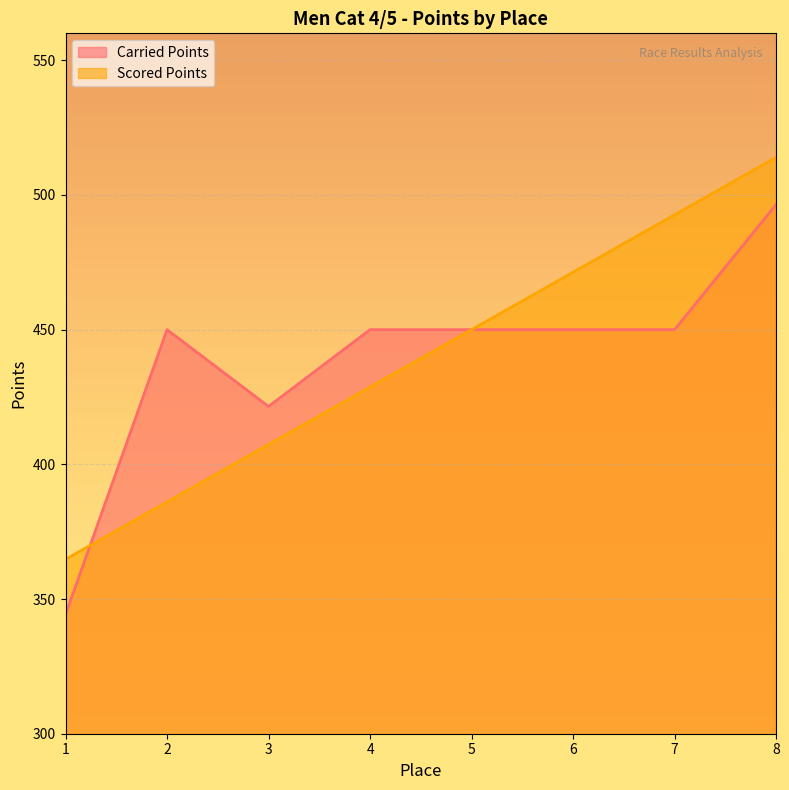

Which series has the largest total across all categories?

Scored Points